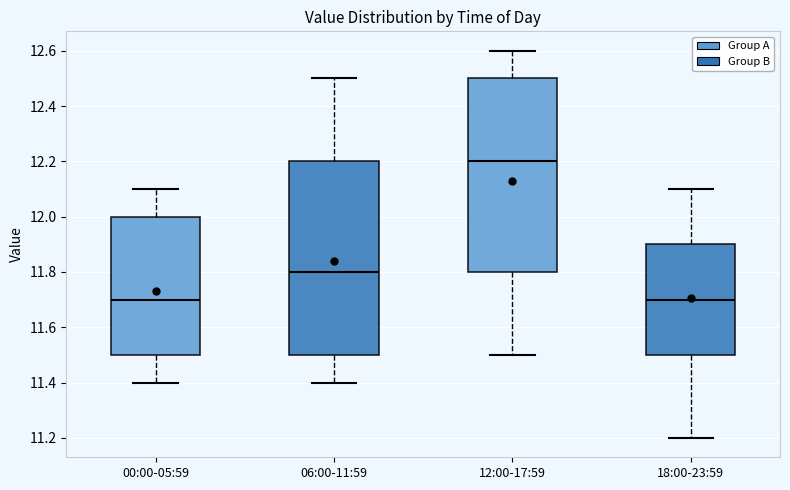

Reading left to right, transcribe this box plot: for each box, give where its median line is, the range the box spans, and where its two whiskers end, as read against the y-axis. The values are not printed on the chart, so give them approximately, as read against the axis.

00:00-05:59: median 11.7, box 11.5 to 12.0, whiskers 11.4 to 12.1
06:00-11:59: median 11.8, box 11.5 to 12.2, whiskers 11.4 to 12.5
12:00-17:59: median 12.2, box 11.8 to 12.5, whiskers 11.5 to 12.6
18:00-23:59: median 11.7, box 11.5 to 11.9, whiskers 11.2 to 12.1